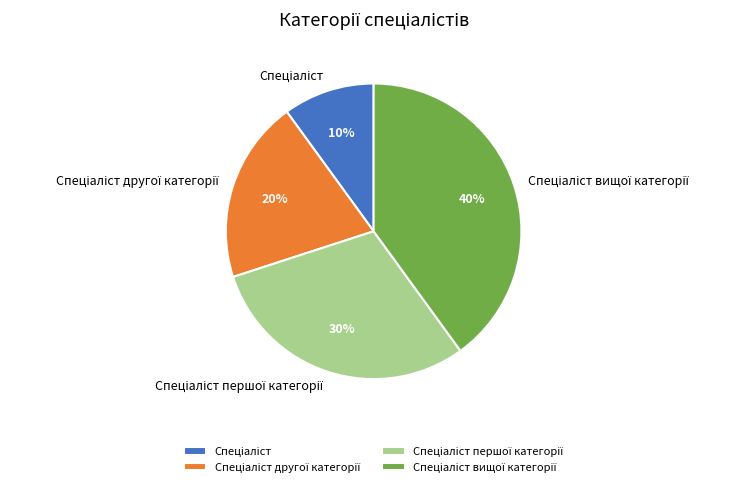

To the nearest percent, what is the average slice percentage?

25%